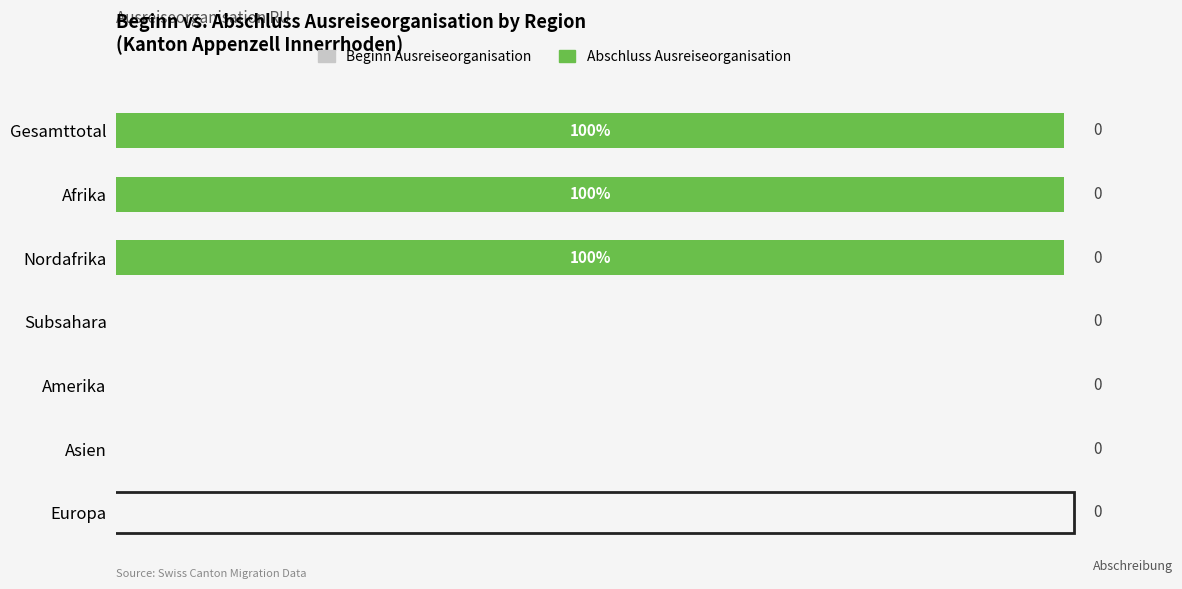

Are the bars horizontal?

Yes